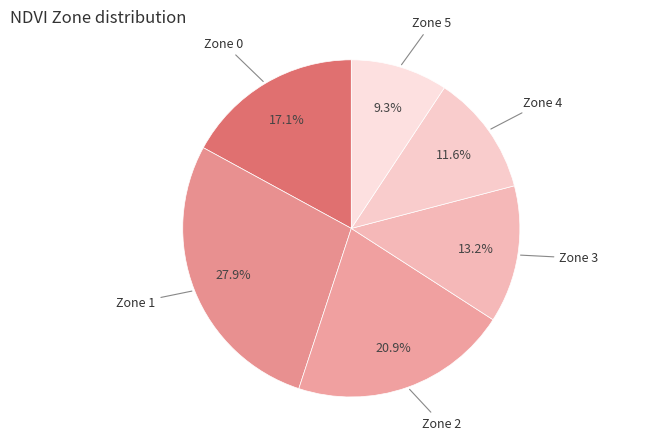

Approximately how many times larger is the value at Zone 1 compared to Zone 2?

1.3